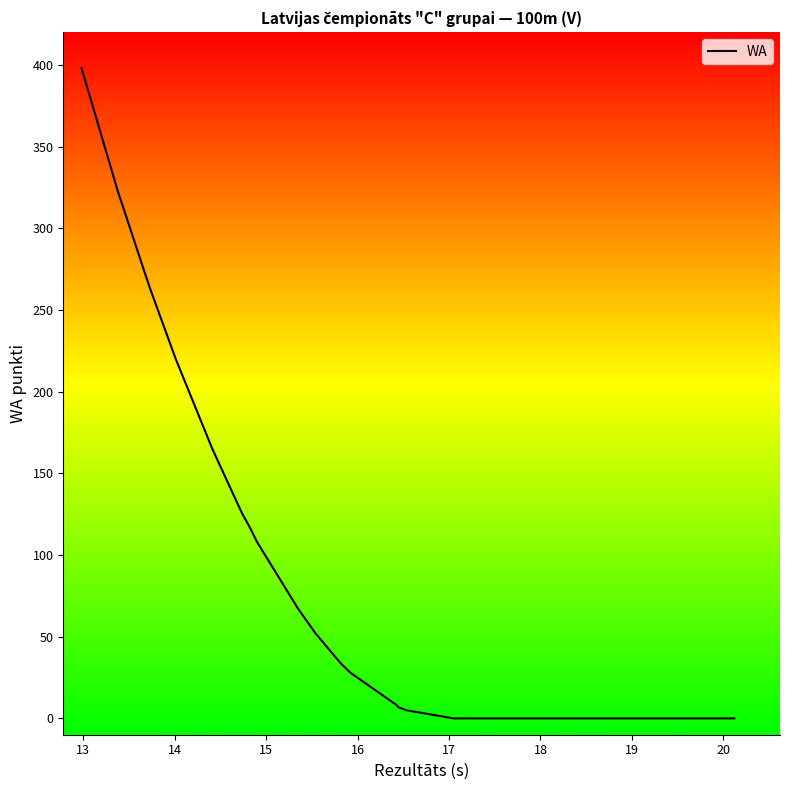

The value at 23 is 223. True or false?

False